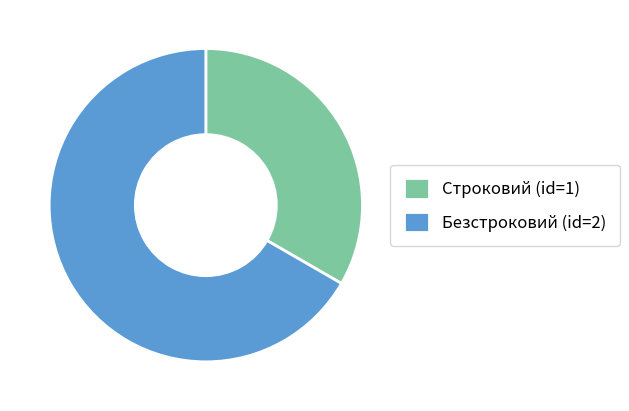

The Строковий slice represents 45% of the pie. True or false?

False